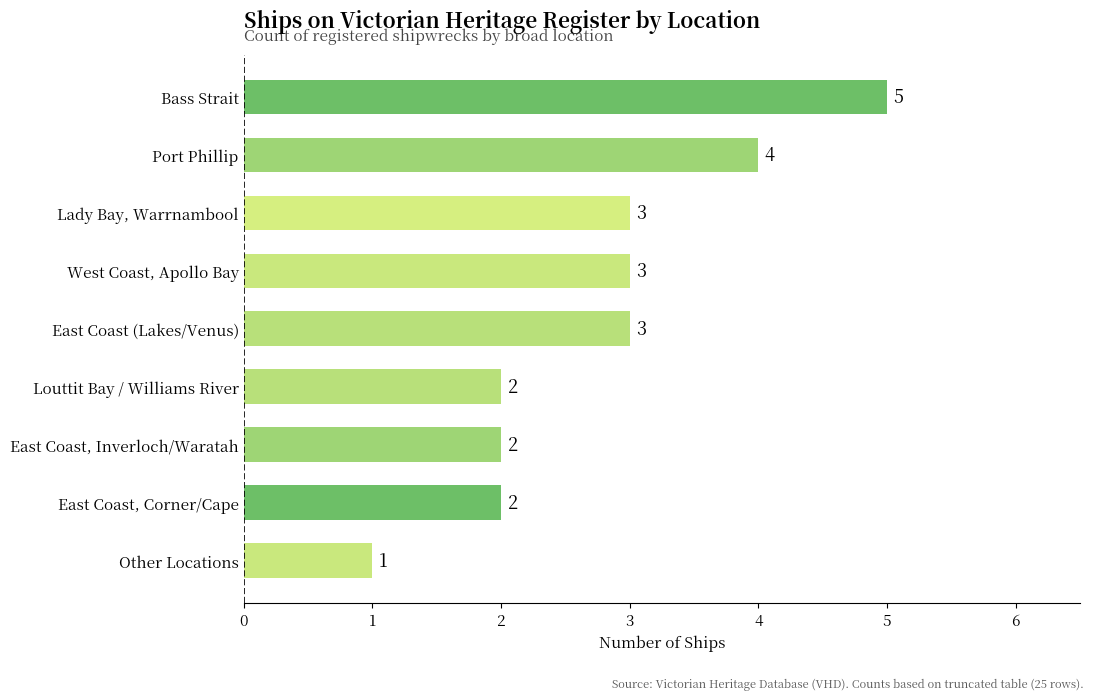

What is the difference between the second highest and second lowest values?

2